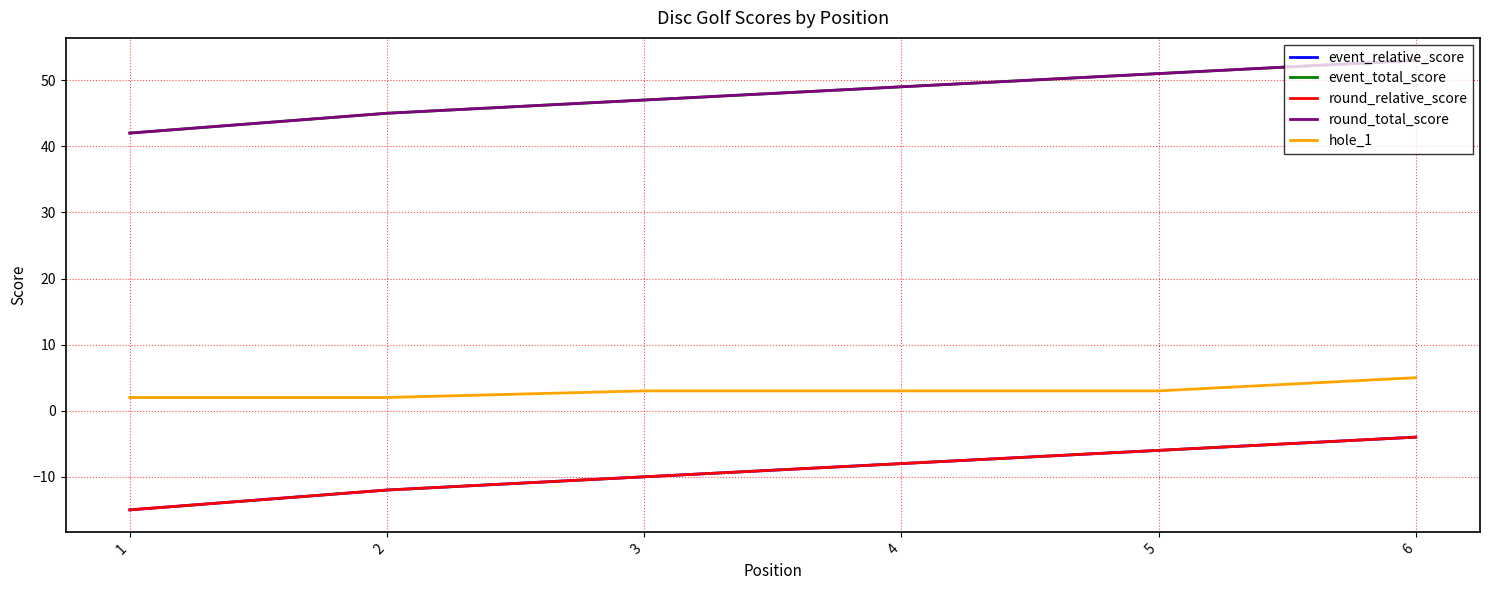

Does the chart display data point markers on the line(s)?

No